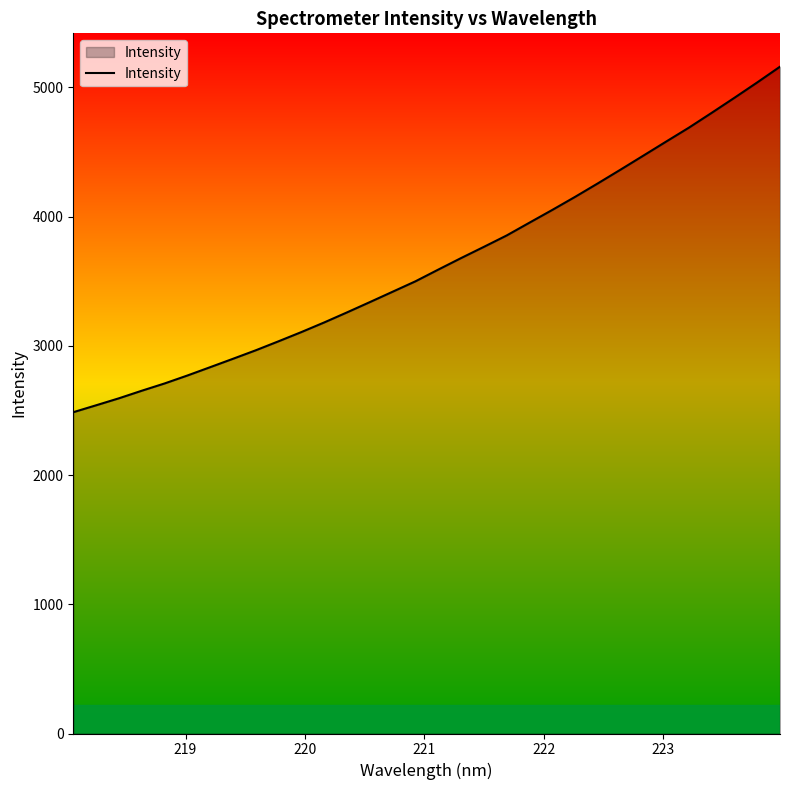

What is the difference between the maximum and minimum values?

2673.5